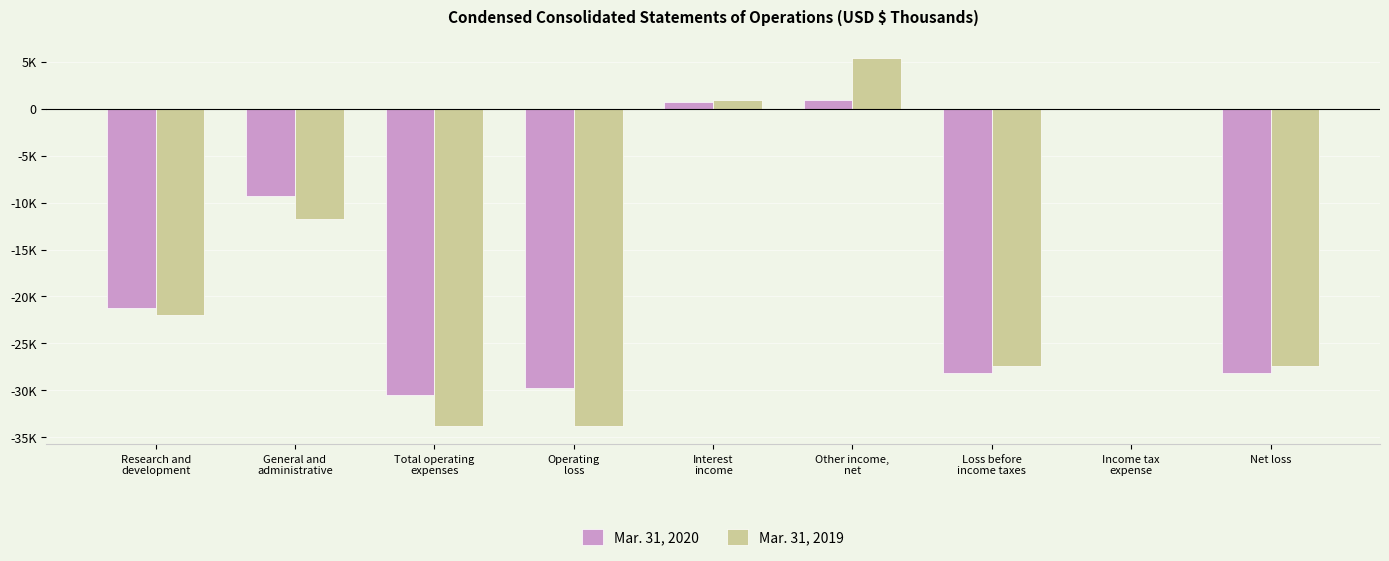

Reading left to right, what are all the values shown in this chart?

Mar. 31, 2020: Research and
development=-21264	General and
administrative=-9261	Total operating
expenses=-30525	Operating
loss=-29764	Interest
income=730	Other income,
net=937	Loss before
income taxes=-28097	Income tax
expense=-70	Net loss=-28167
Mar. 31, 2019: Research and
development=-22019	General and
administrative=-11773	Total operating
expenses=-33792	Operating
loss=-33792	Interest
income=952	Other income,
net=5430	Loss before
income taxes=-27410	Income tax
expense=-2	Net loss=-27412